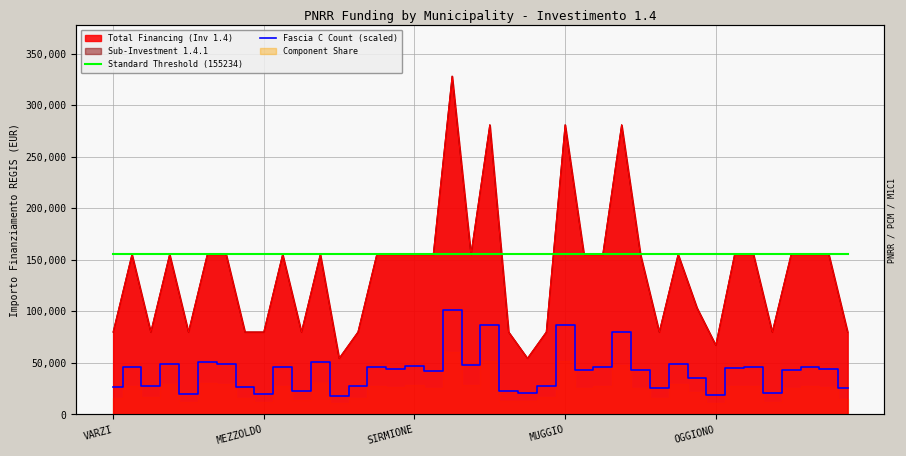

List the labels in order of Standard Threshold (155234) value, smallest first.

VARZI, MEZZOLDO, SIRMIONE, MUGGIO, OGGIONO, 5, 6, 7, 8, 9, 10, 11, 12, 13, 14, 15, 16, 17, 18, 19, 20, 21, 22, 23, 24, 25, 26, 27, 28, 29, 30, 31, 32, 33, 34, 35, 36, 37, 38, 39